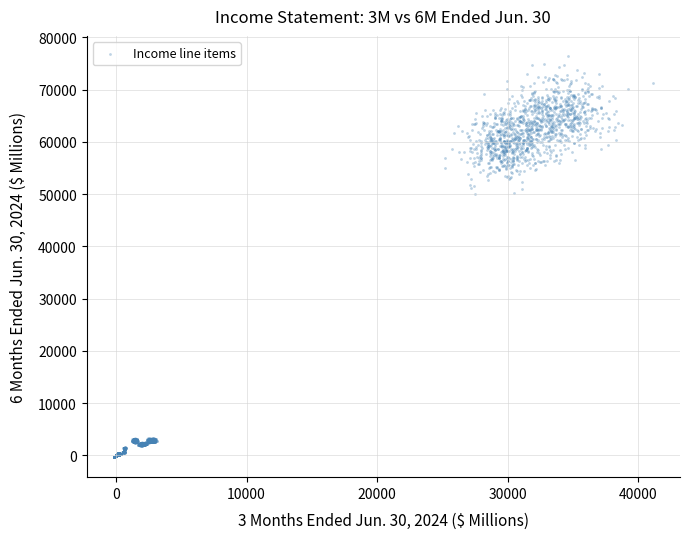

What is the range of X values (max minus min)?

41162.1